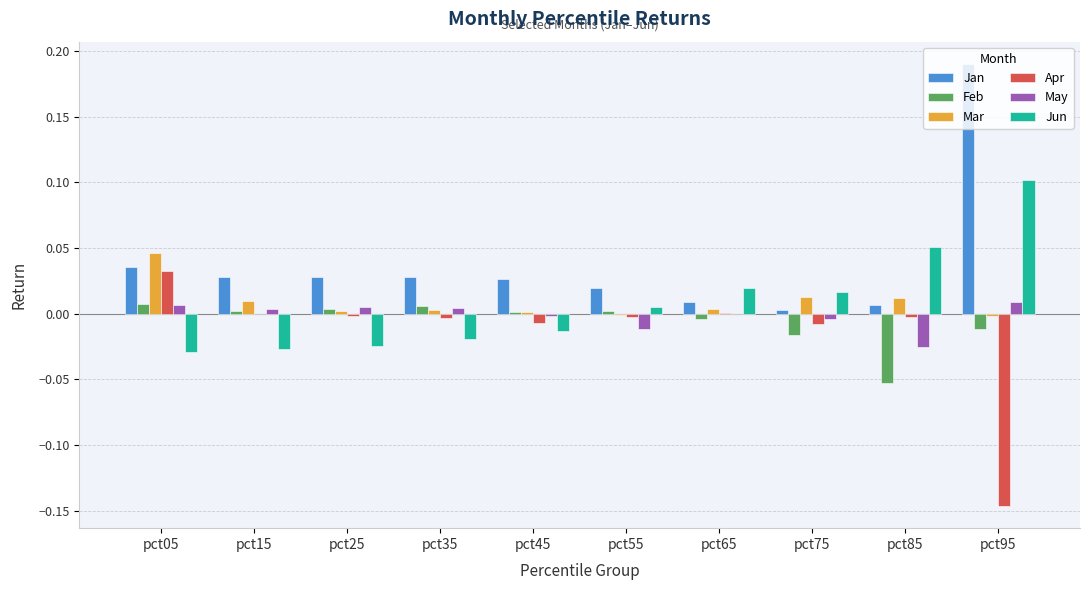

Which series has the largest total across all categories?

Jan